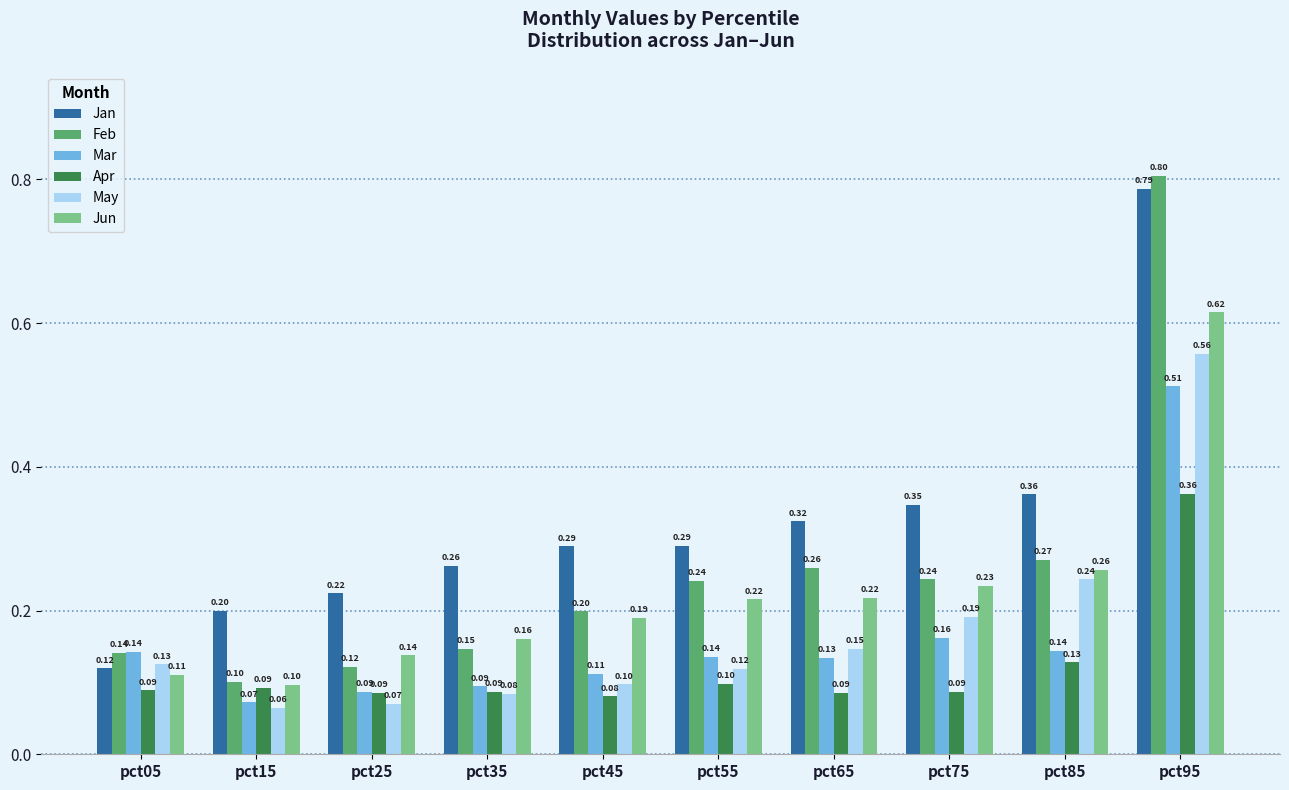

List the labels in order of May value, largest first.

pct95, pct85, pct75, pct65, pct05, pct55, pct45, pct35, pct25, pct15